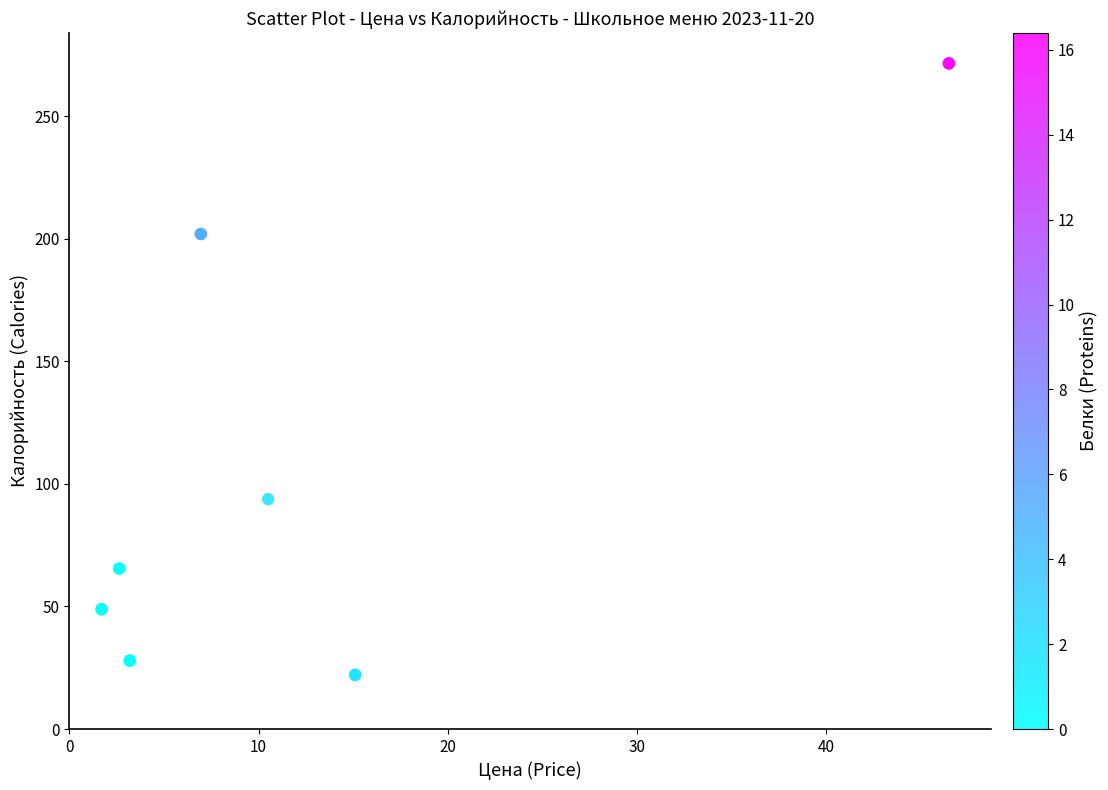

What Y value in the scatter plot is closest to 146?

93.8